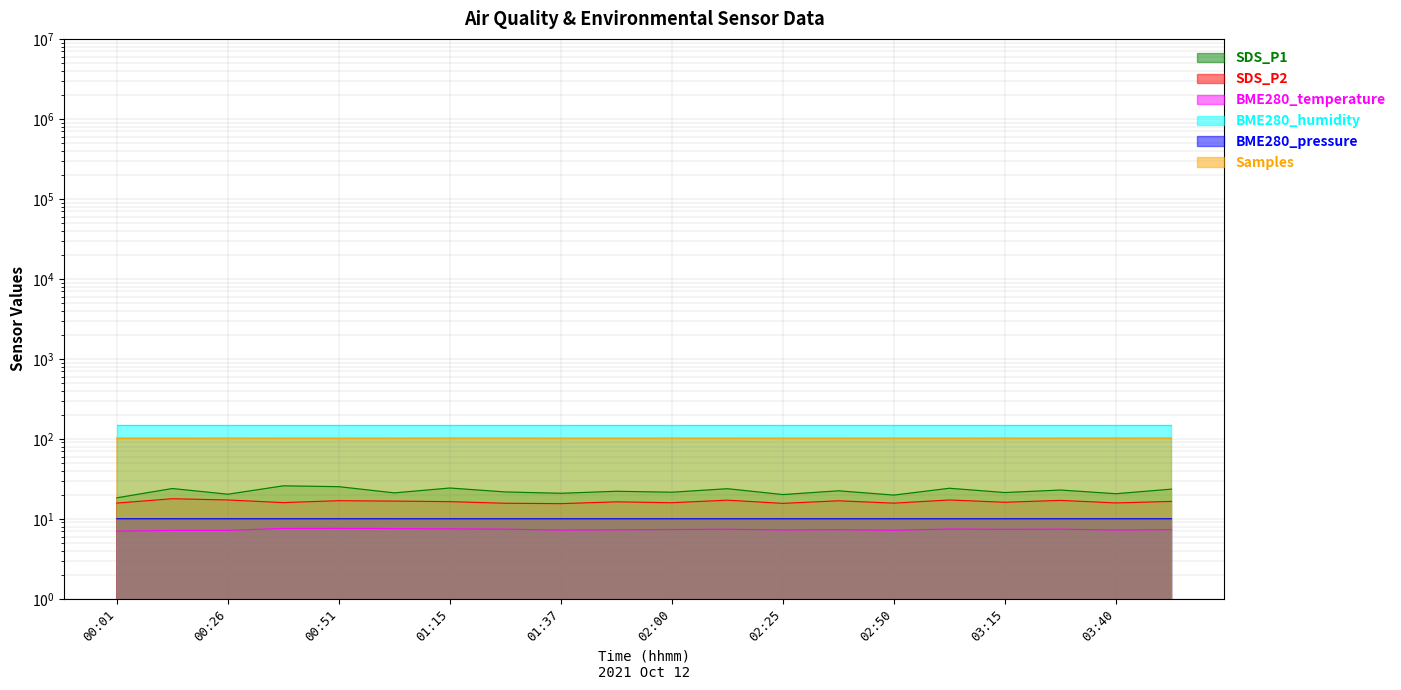

At which category is the sum across all series the highest?

00:51